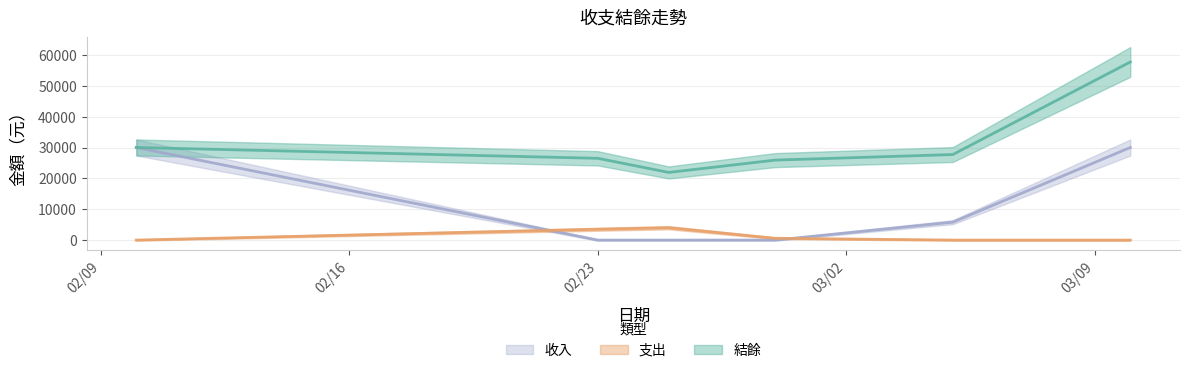

How many series are shown in this chart?

3